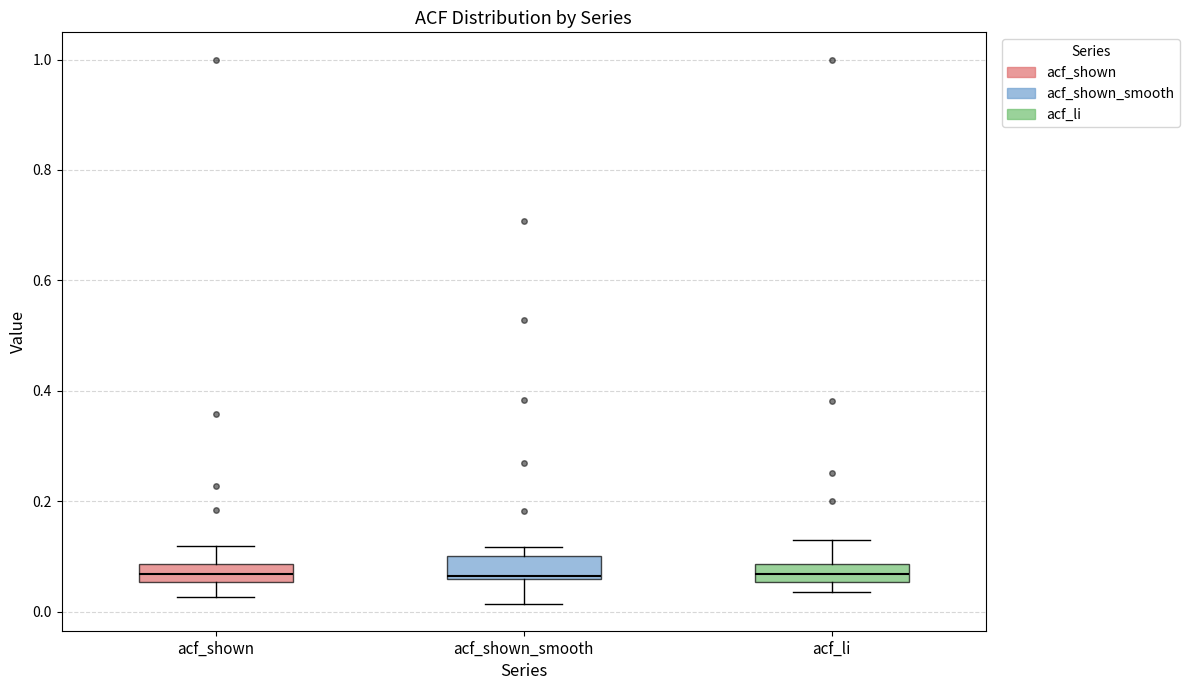

Reading left to right, read every box against the y-axis: the position of its median line, the range the box covers, and the ends of its whiskers. The values are not printed on the chart, so give them approximately, as read against the axis.

acf_shown: median 0.06 (inside the box), box 0.06 to 0.08, whiskers 0.02 to 0.12
acf_shown_smooth: median 0.06, box 0.06 to 0.10, whiskers 0.02 to 0.12
acf_li: median 0.06 (inside the box), box 0.06 to 0.08, whiskers 0.04 to 0.14